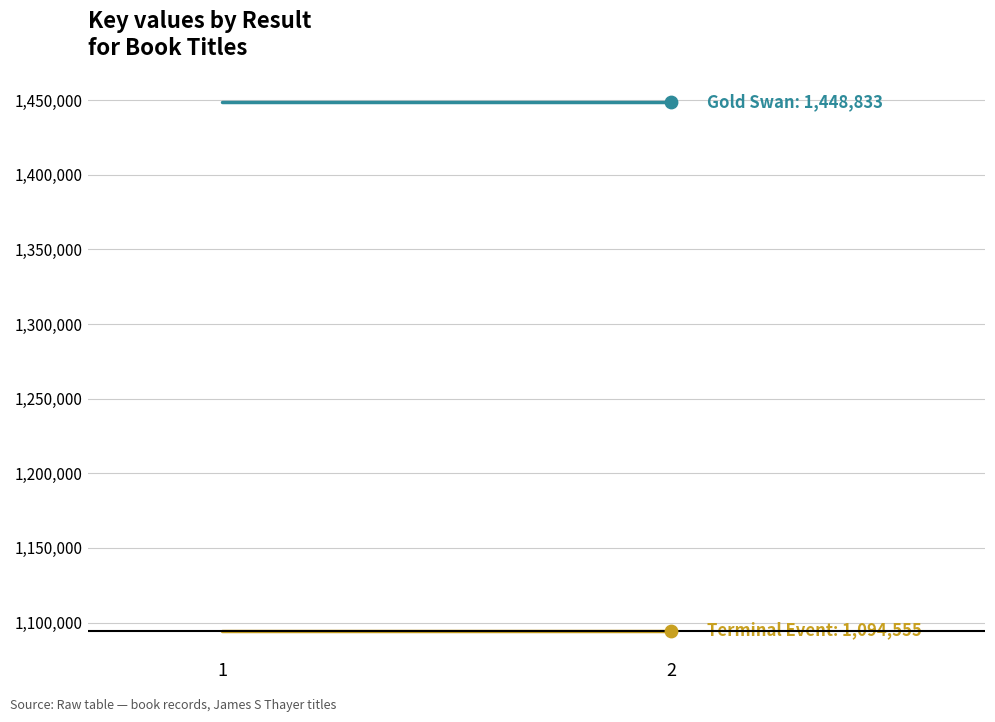

What are all the series names shown in the legend?

Gold Swan, Terminal Event